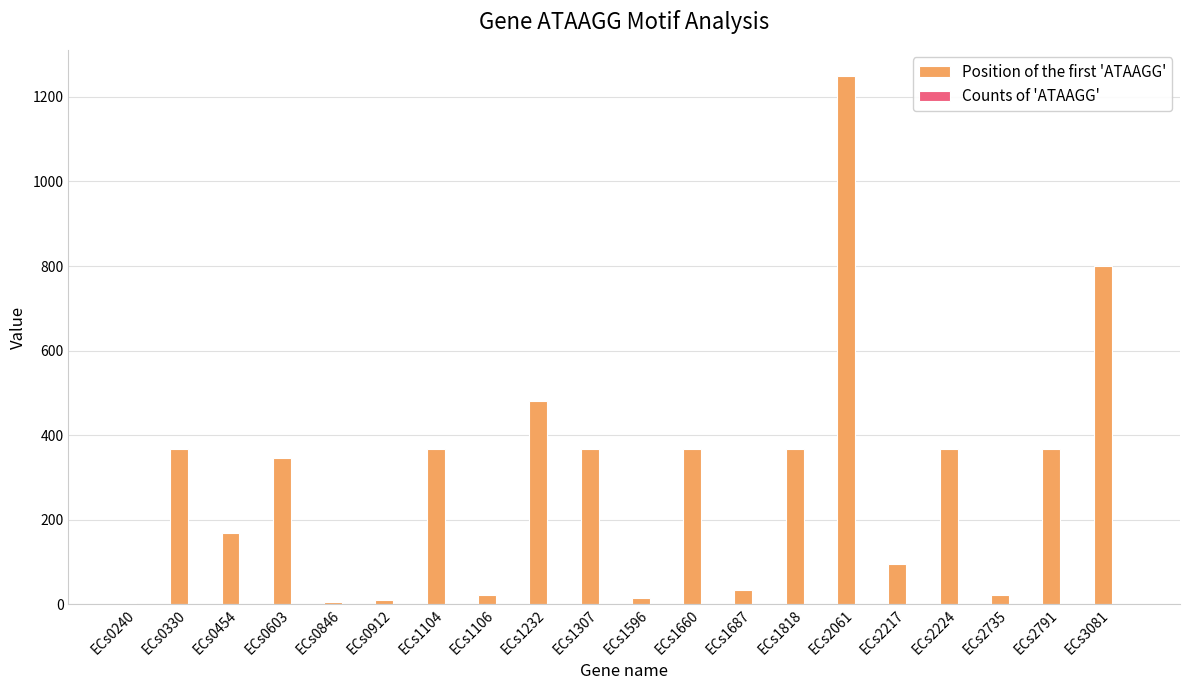

Where is Position of the first 'ATAAGG' nearest to the value 626?

ECs1232